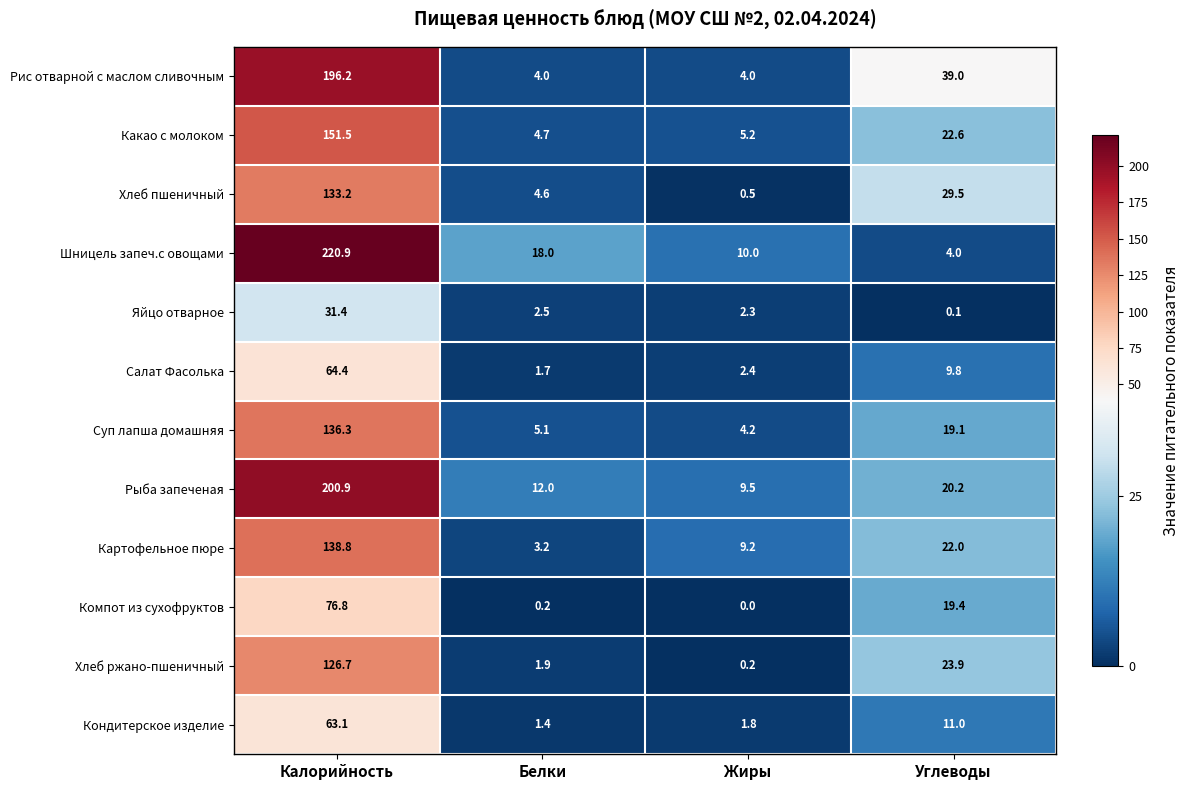

Which series has the largest total across all categories?

Шницель запеч.с овощами